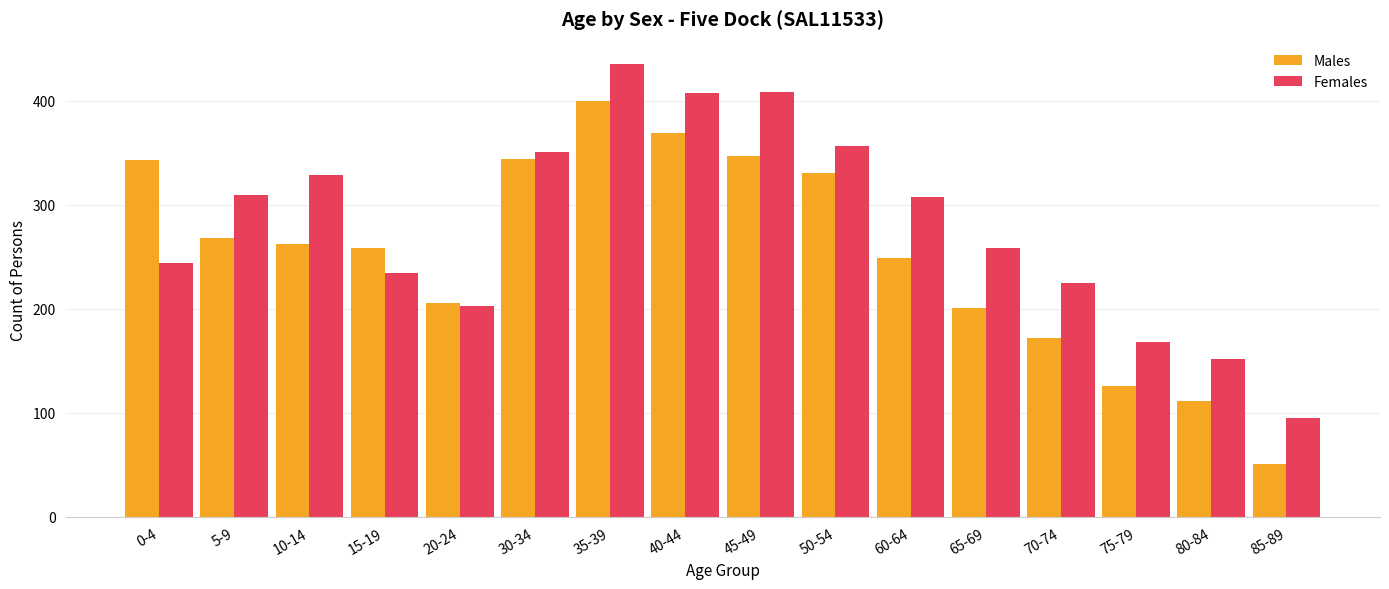

Read the Females value at 15-19, to the nearest 5.

235